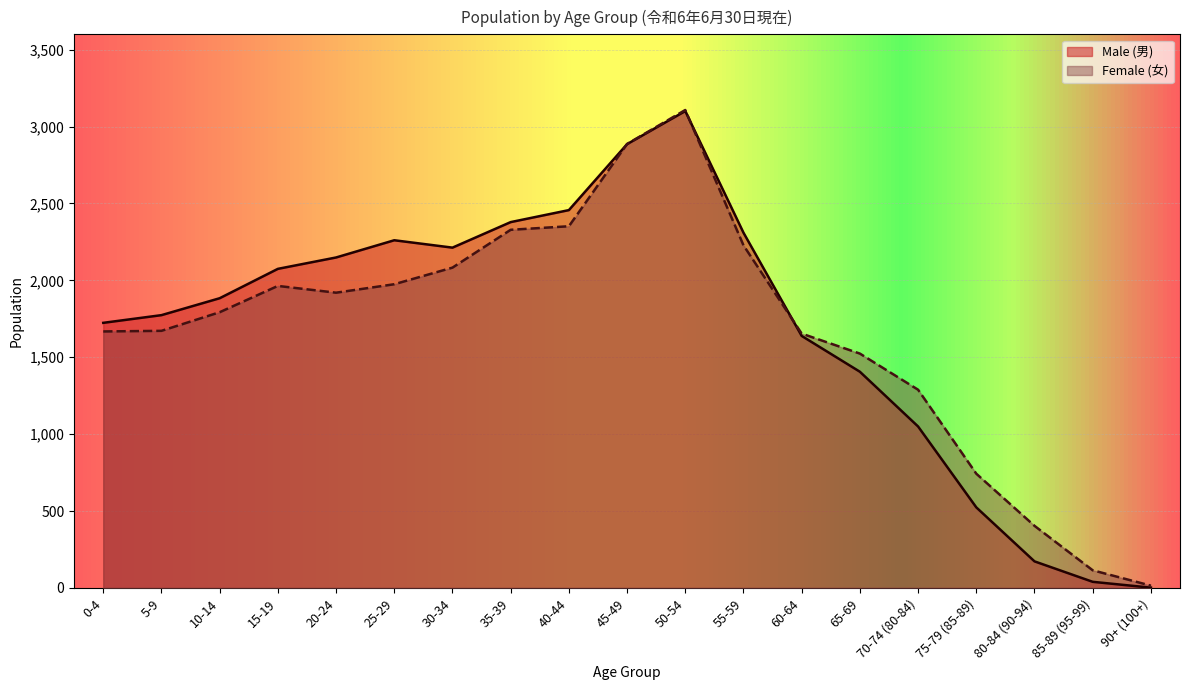

What is the minimum value shown in the chart?

2